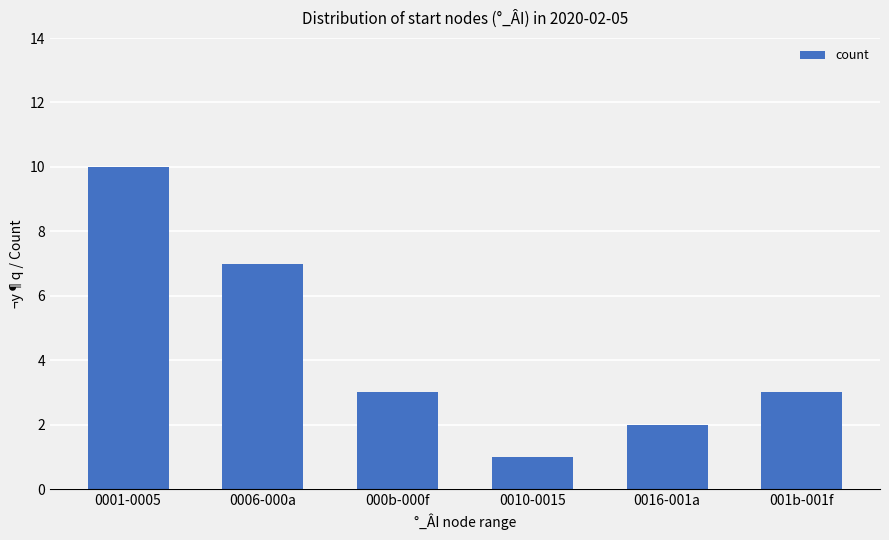

What is the approximate value at 0006-000a?

7